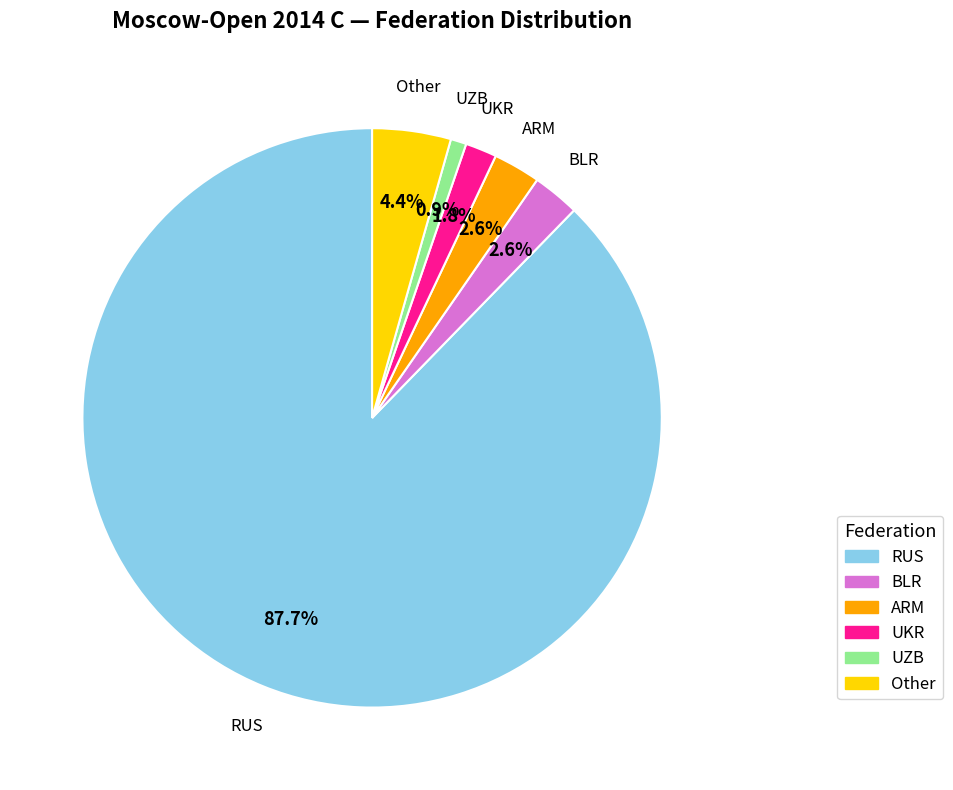

Which has a higher value, UKR or ARM?

ARM